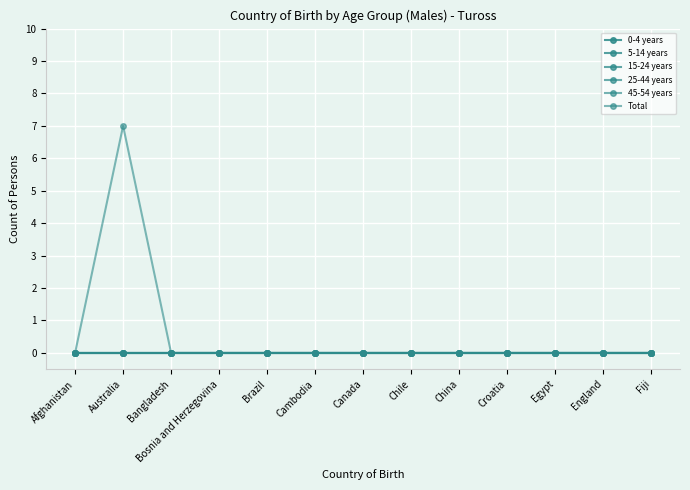

True or false: Total and 0-4 years cross at least once.

False